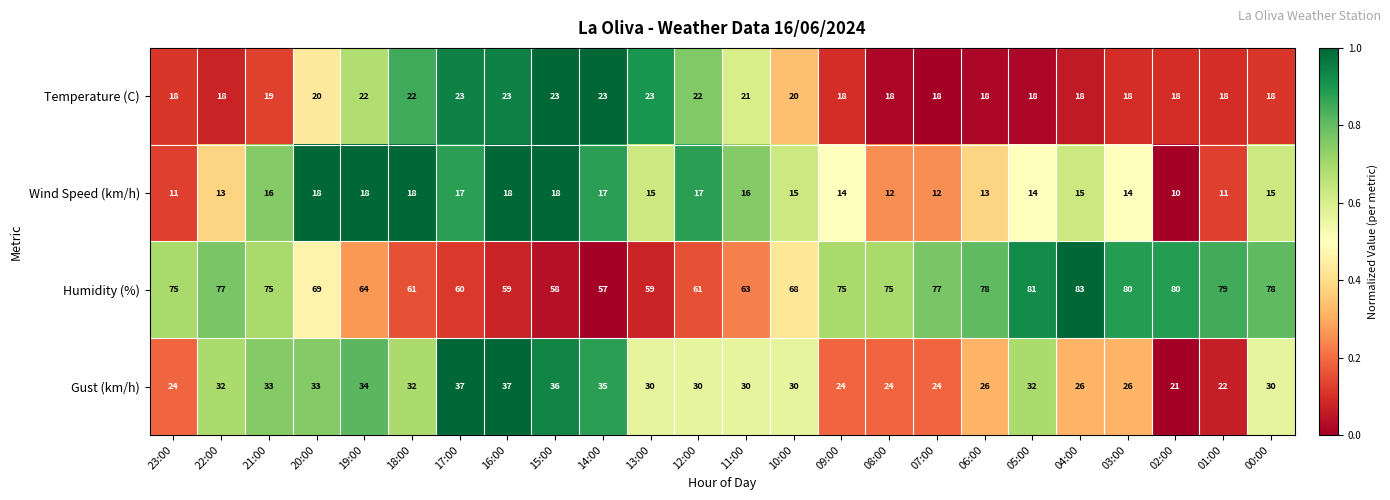

Which series has the largest total across all categories?

Humidity (%)